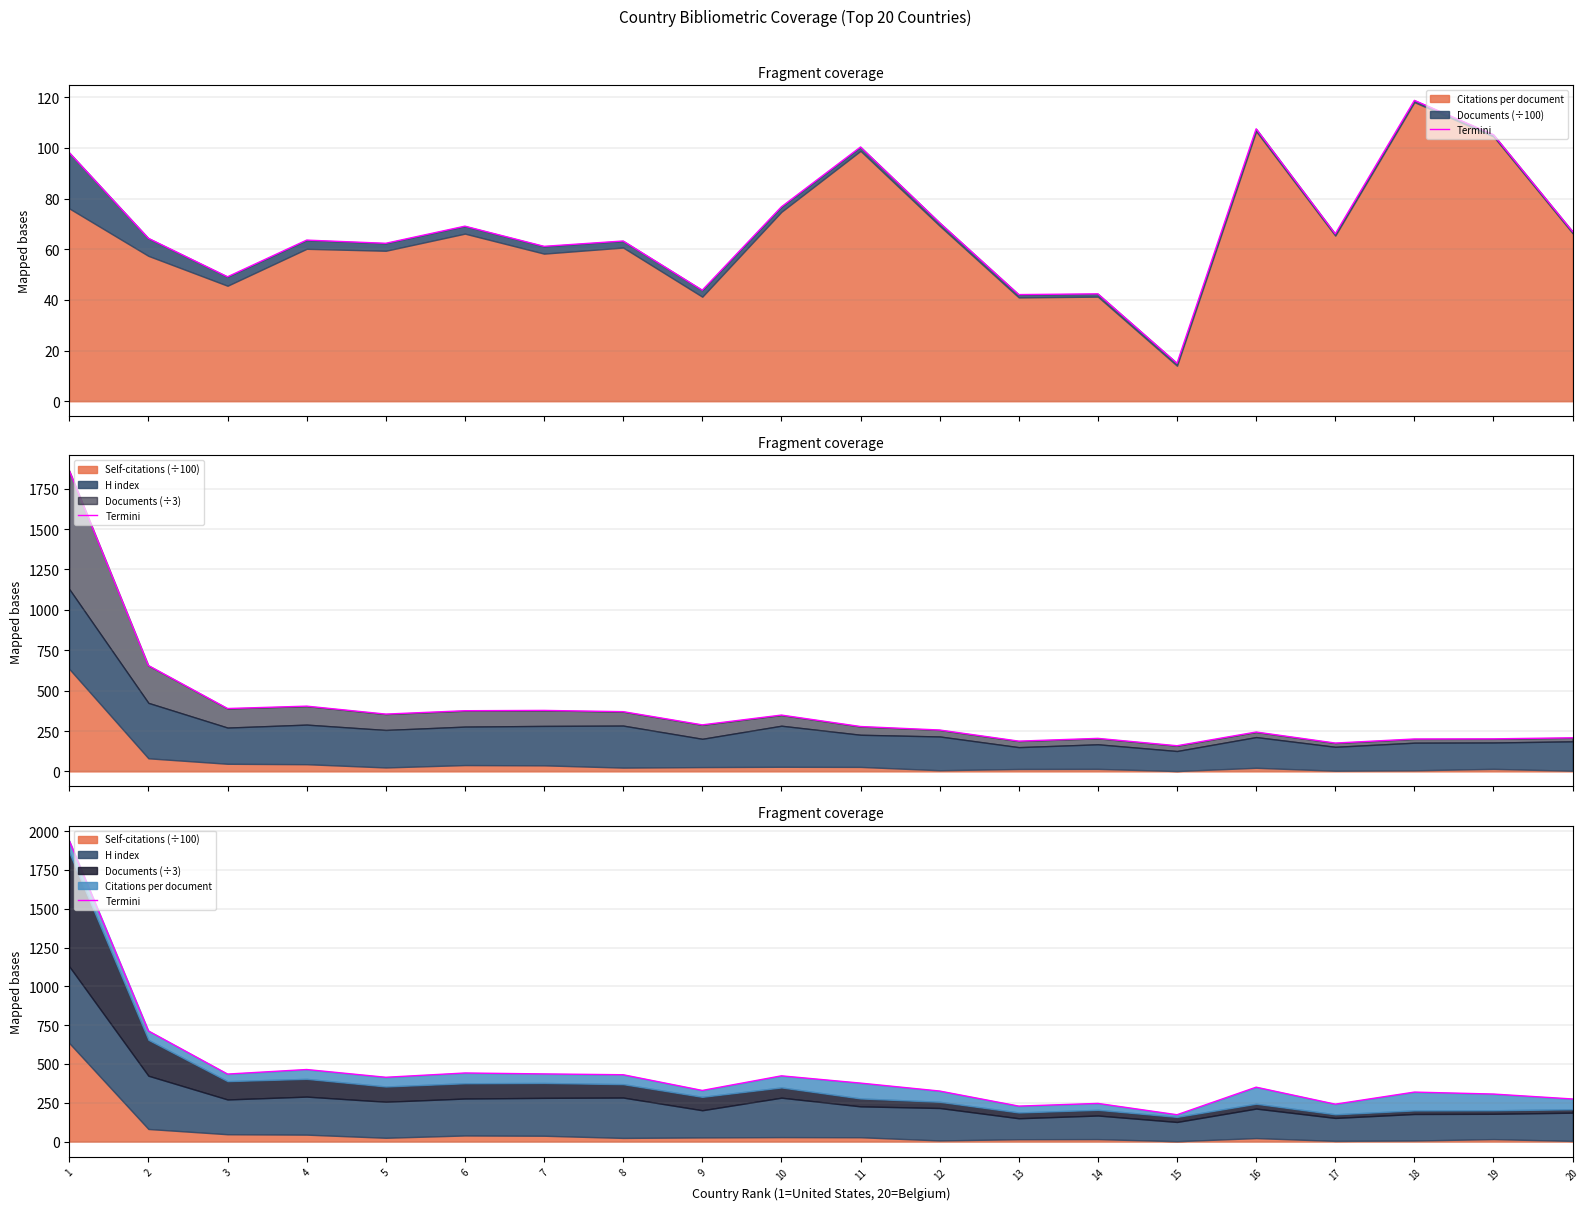

True or false: the data shows 247.3 at 5.

False